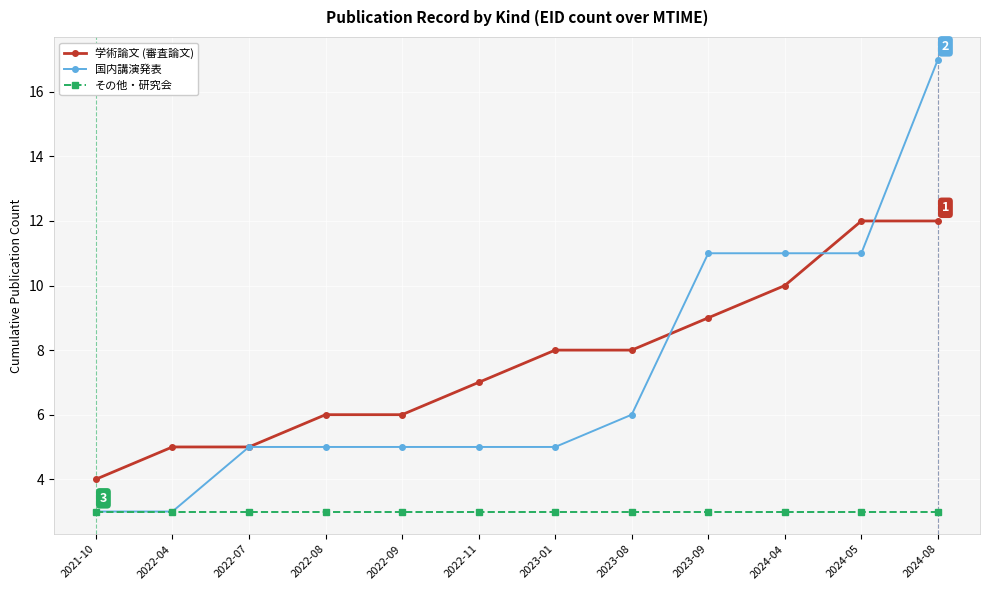

What is the label of the 12th point from the right?

2021-10